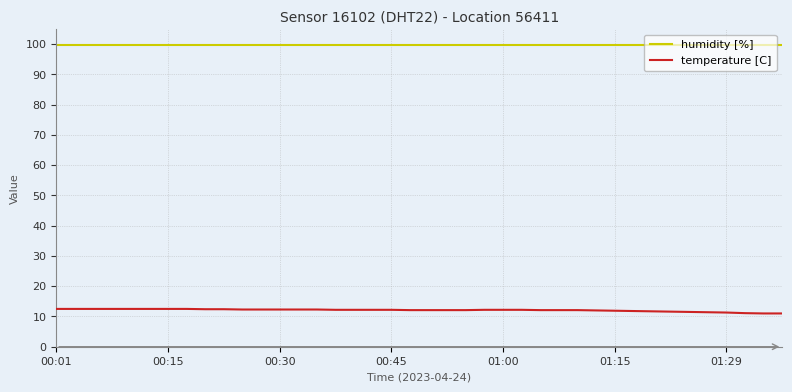

Rank the series by their average value, from lowest to highest.

temperature [C], humidity [%]